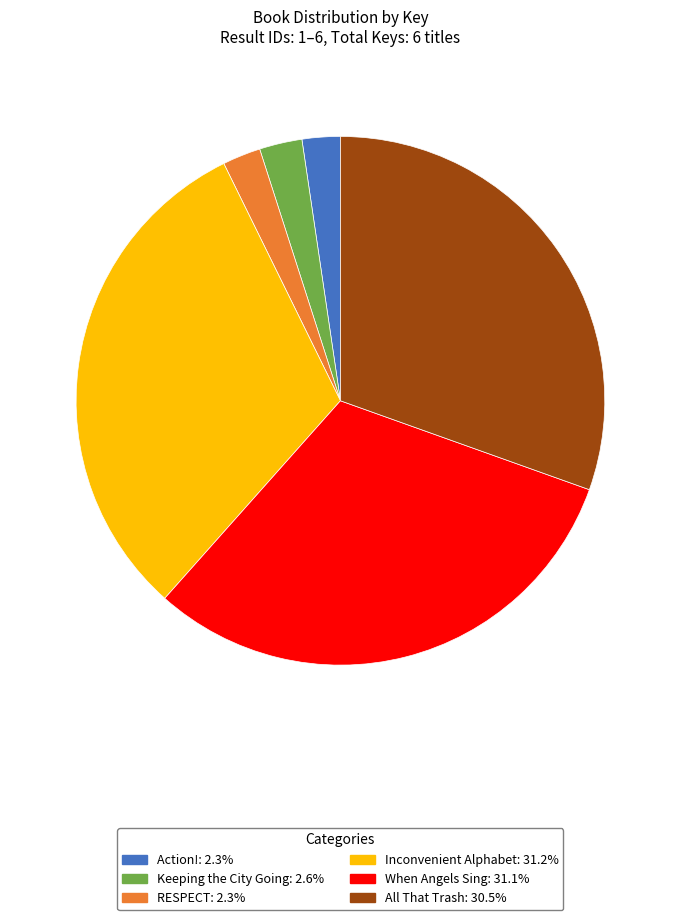

Is the sum of Inconvenient Alphabet: 31.2% and All That Trash: 30.5% greater than half?

Yes